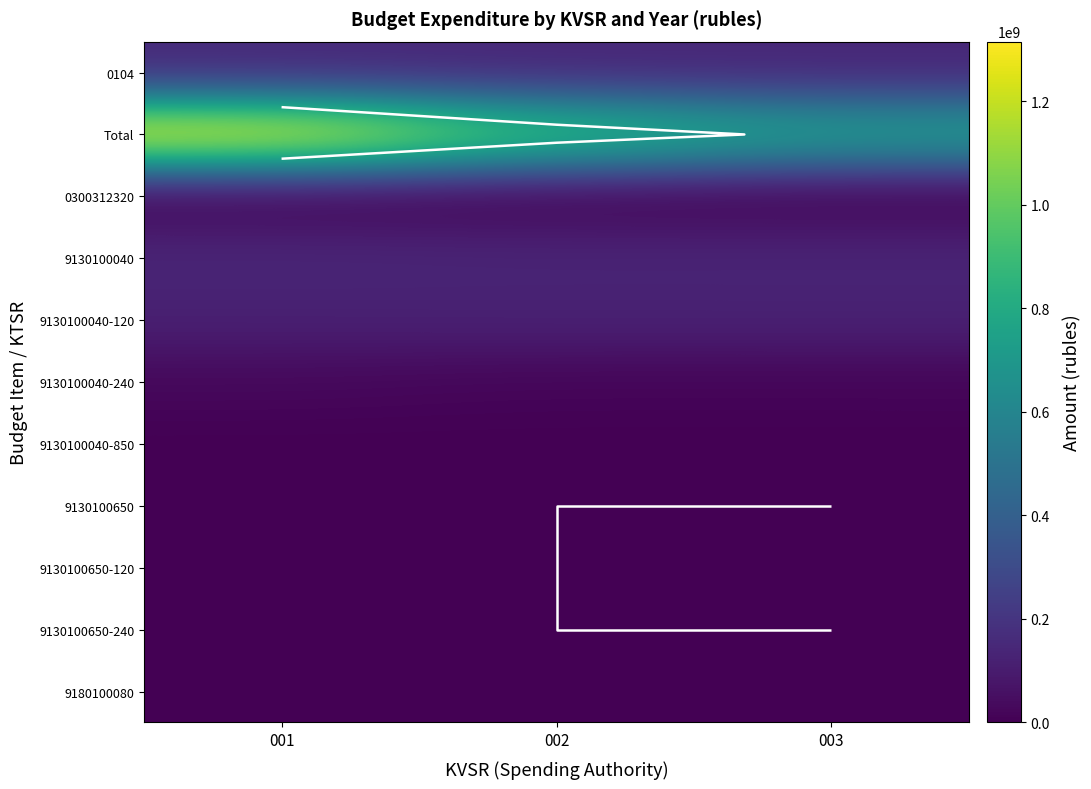

True or false: Total has a value of 742813865.0 at 003.

True